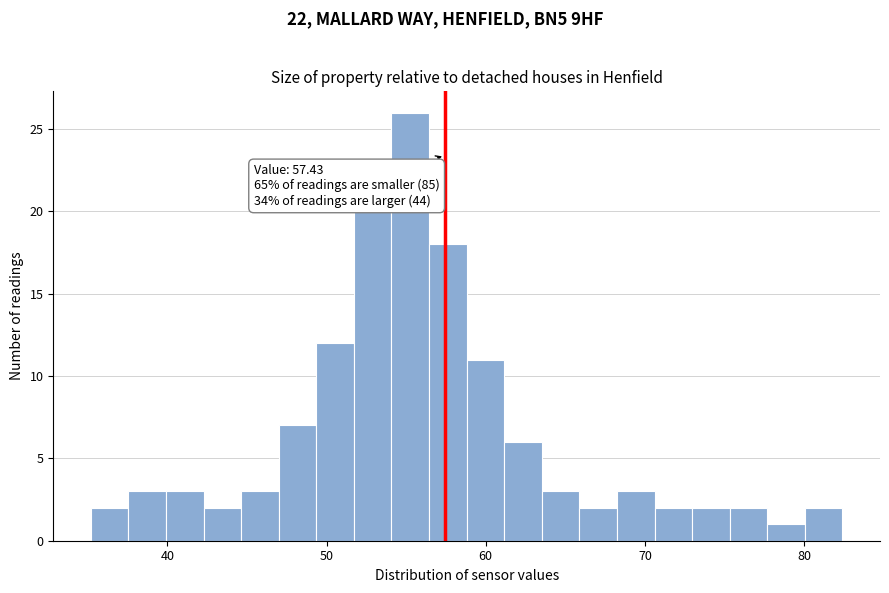

Around what value on the x-axis is the tallest bar? Give the approximate position of its centre, as read against the axis.

55